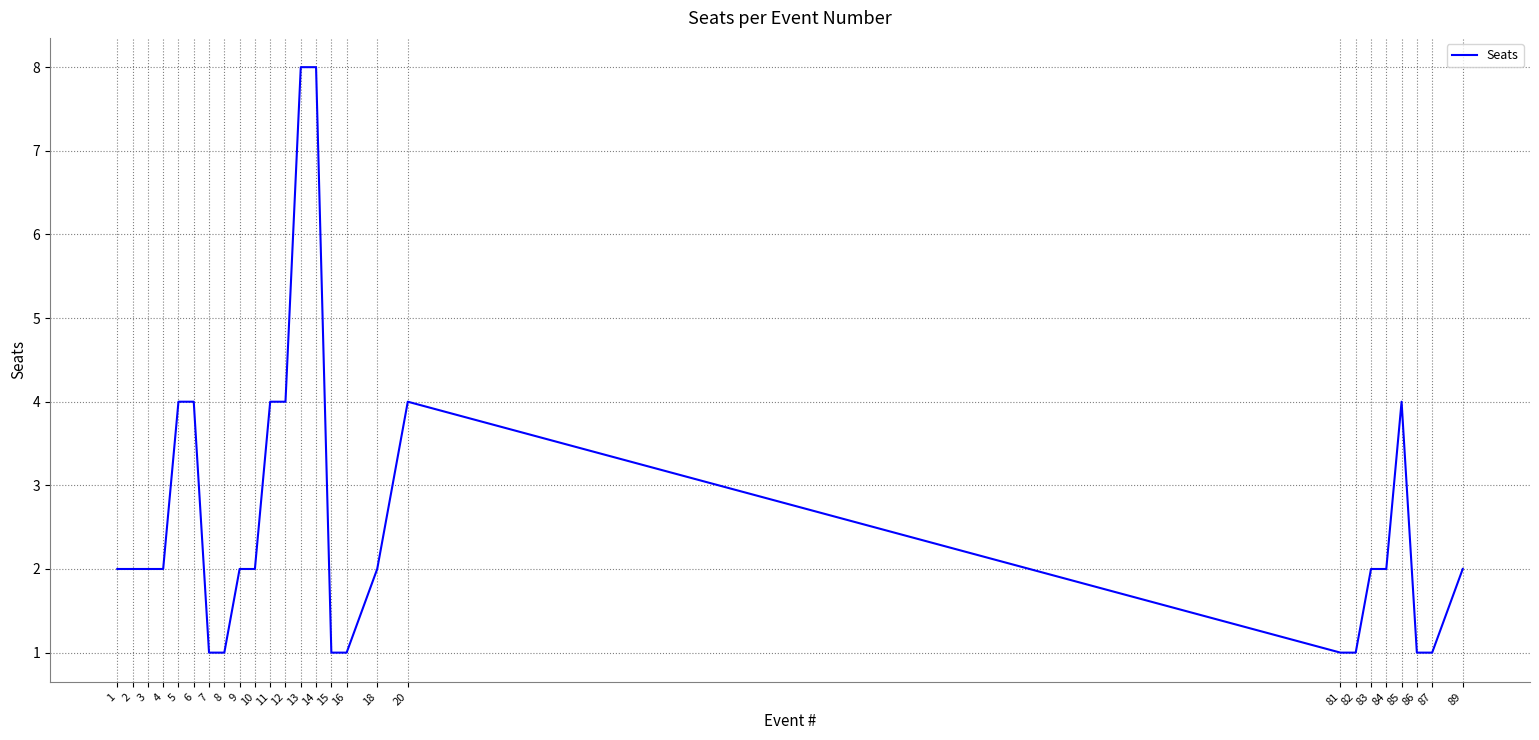

Reading left to right, what are all the values shown in this chart?

1=2	2=2	3=2	4=2	5=4	6=4	7=1	8=1	9=2	10=2	11=4	12=4	13=8	14=8	15=1	16=1	18=2	20=4	81=1	82=1	83=2	84=2	85=4	86=1	87=1	89=2